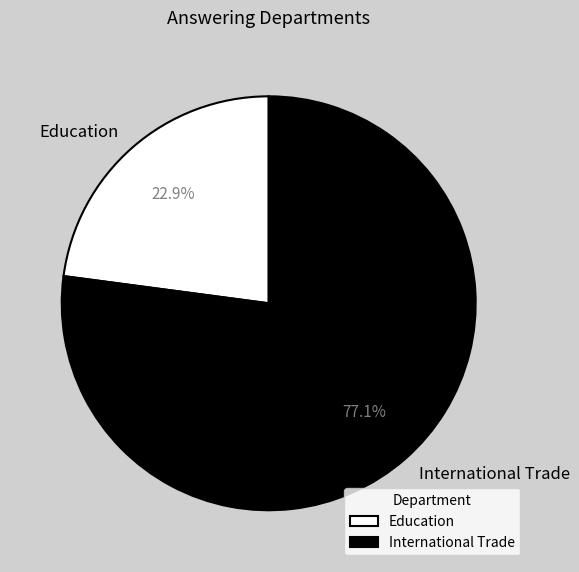

What is the largest slice in the pie chart?

International Trade